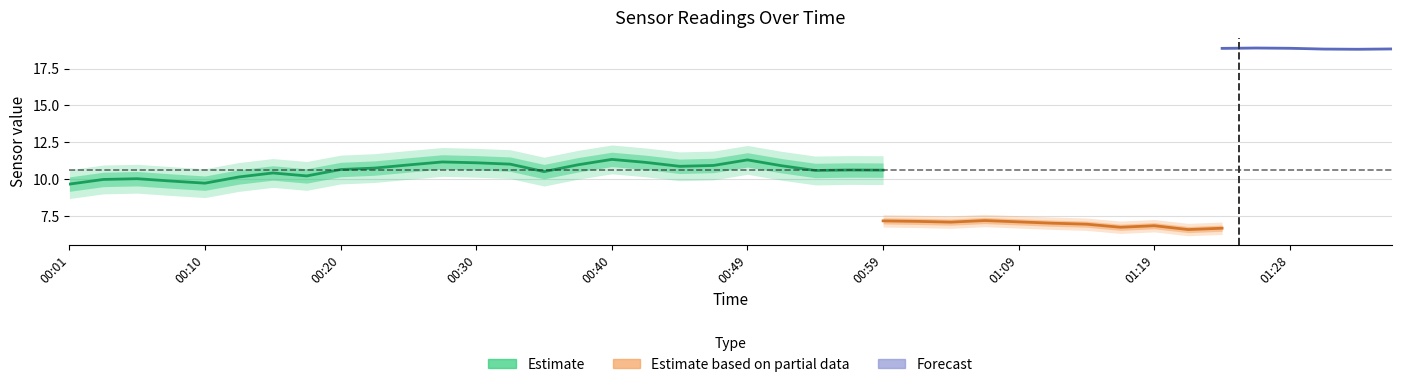

True or false: SDS_P2 and SDS_P1 intersect in this chart.

False